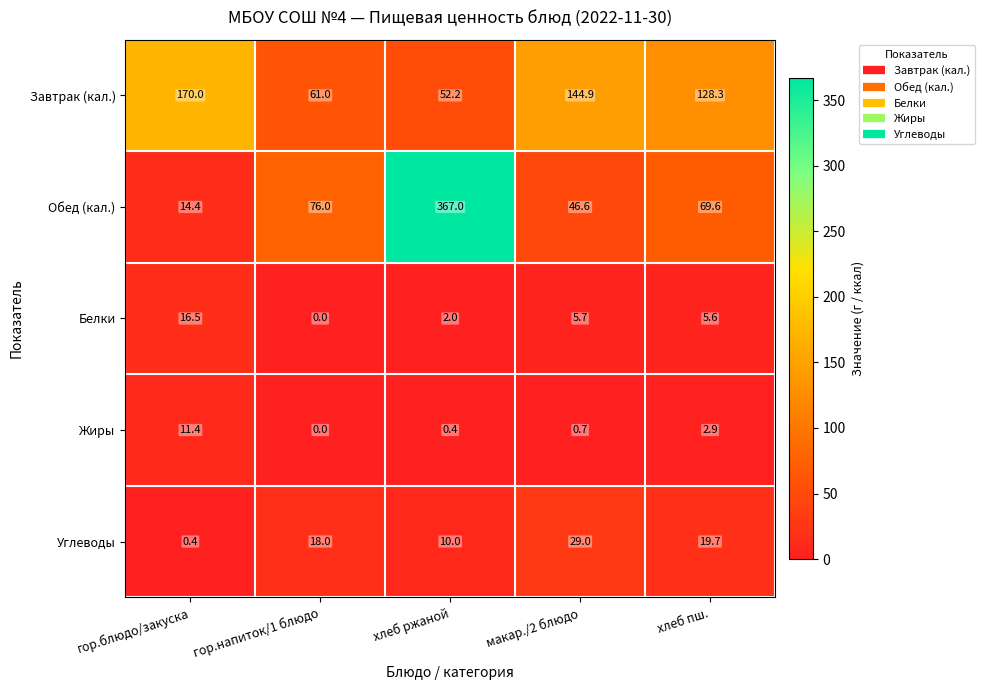

Reading right to left, list all the values displayed in this chart.

Завтрак (кал.): 128.3	144.9	52.2	61.0	170.0
Обед (кал.): 69.6	46.6	367.0	76.0	14.4
Белки: 5.6	5.7	2.0	0.0	16.5
Жиры: 2.9	0.7	0.4	0.0	11.4
Углеводы: 19.7	29.0	10.0	18.0	0.4